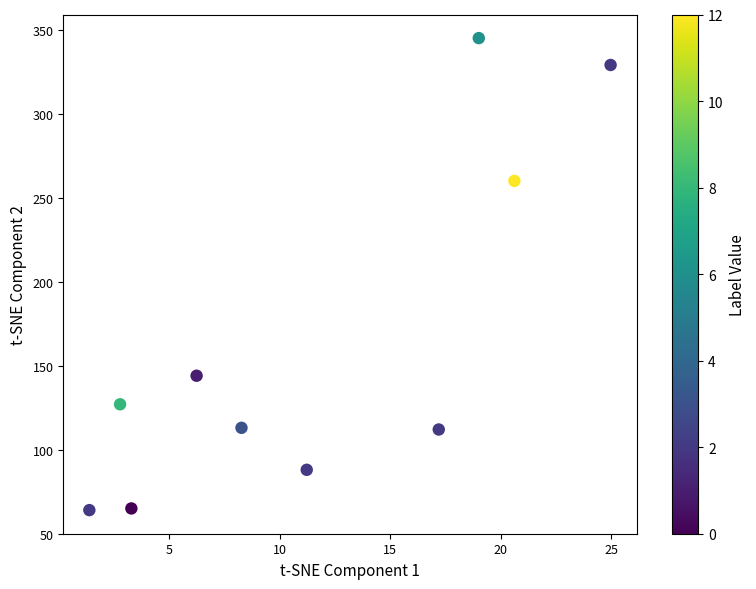

What Y value in the scatter plot is closest to 204?

260